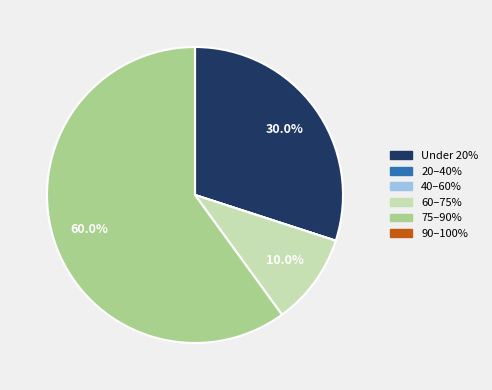

Does any single category account for the majority?

Yes